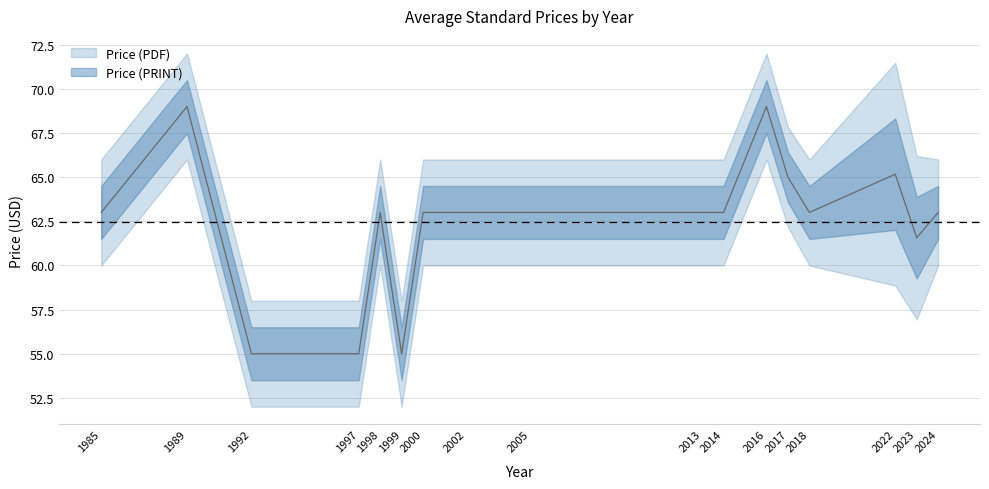

Rank the categories by value from lowest to highest.

1992, 1997, 1999, 2023, 1985, 1998, 2000, 2002, 2005, 2013, 2014, 2018, 2024, 2017, 2022, 1989, 2016